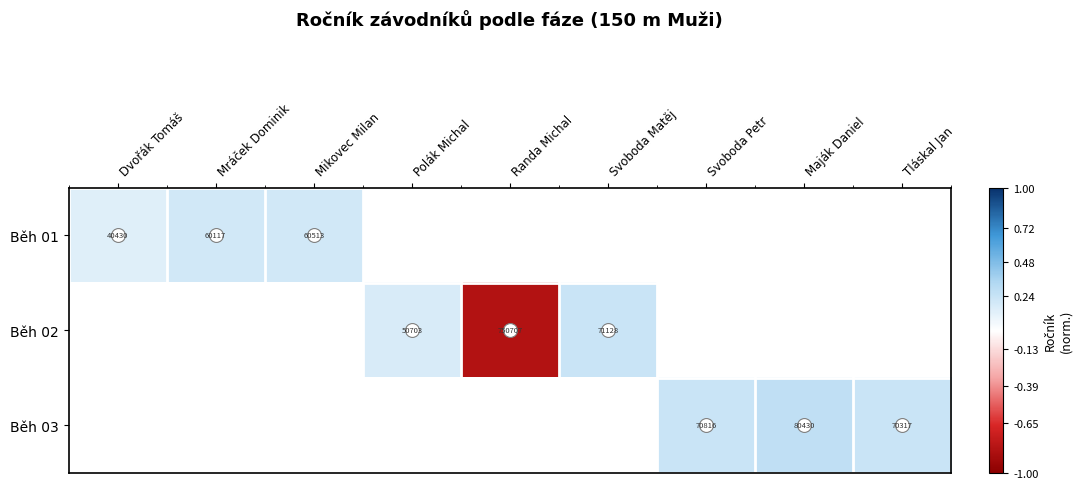

How many values in the Běh 02 series are below 0?

1